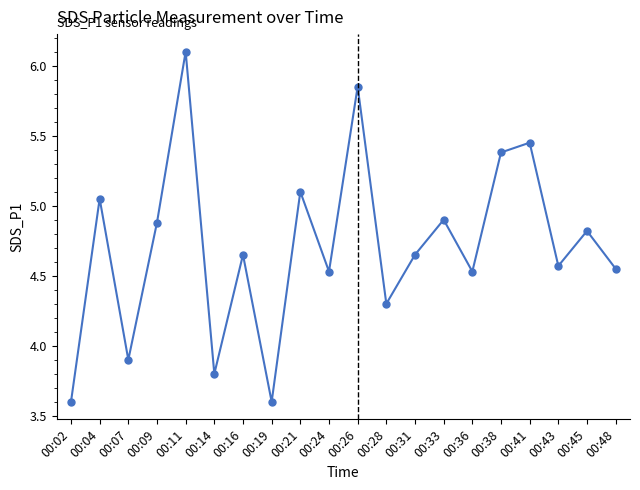

Where is the data nearest to the value 4?

00:07